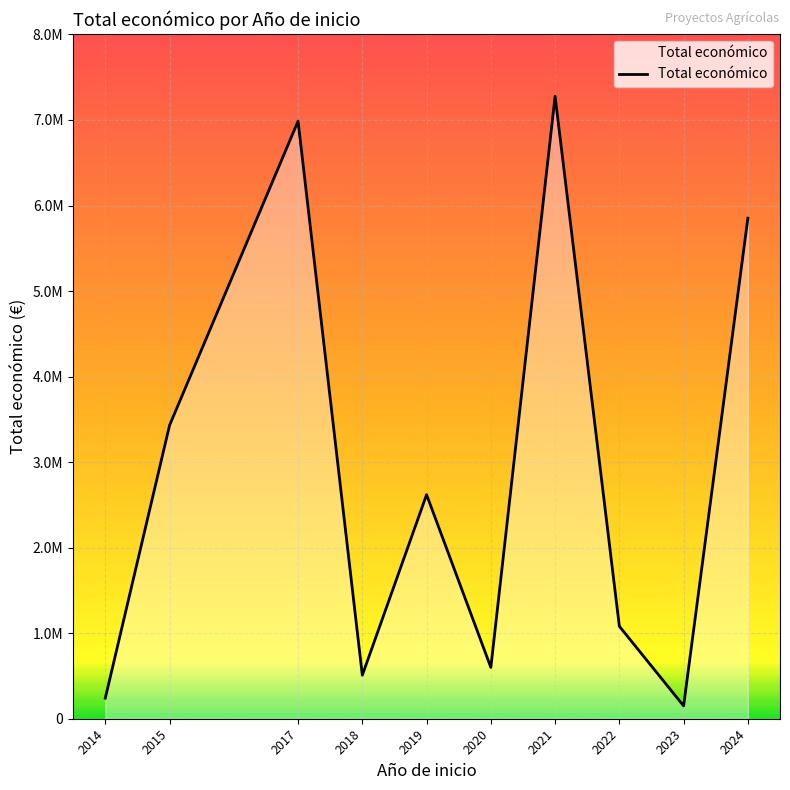

Reading right to left, extract all data points from this chart.

5851766	150000	1080876	7277478	599636	2619437	509019	6986148	3429908	241035